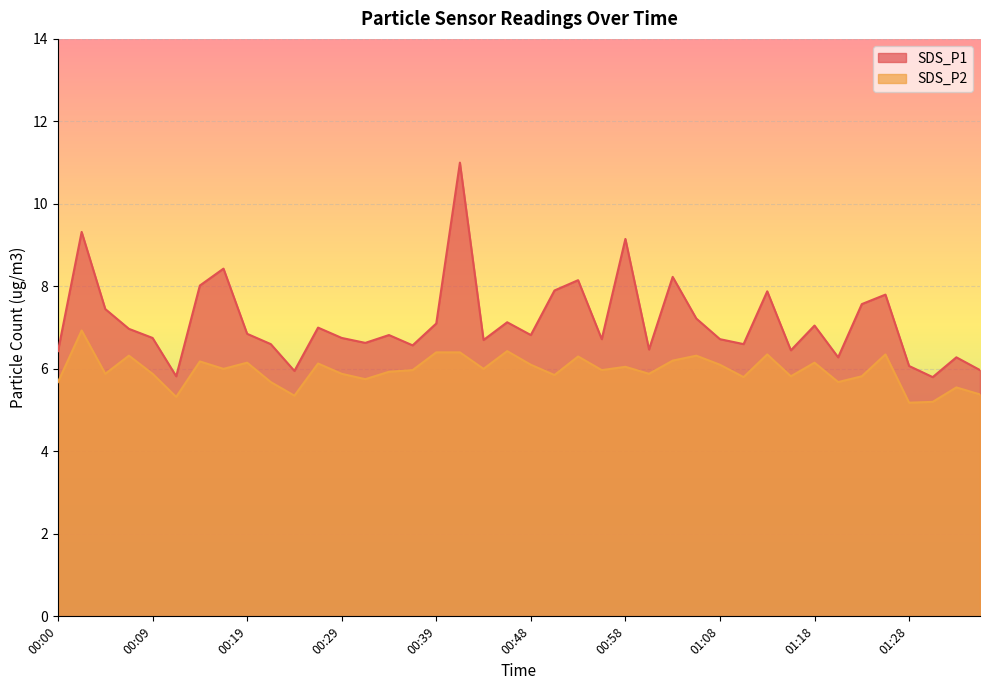

What position from the right is 01:14?

10